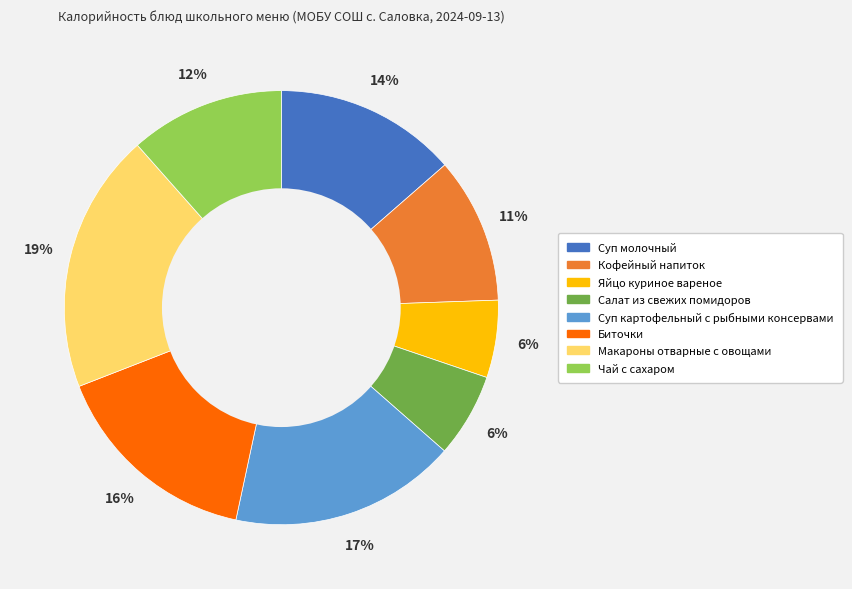

To the nearest percent, what portion does Яйцо куриное вареное represent?

6%